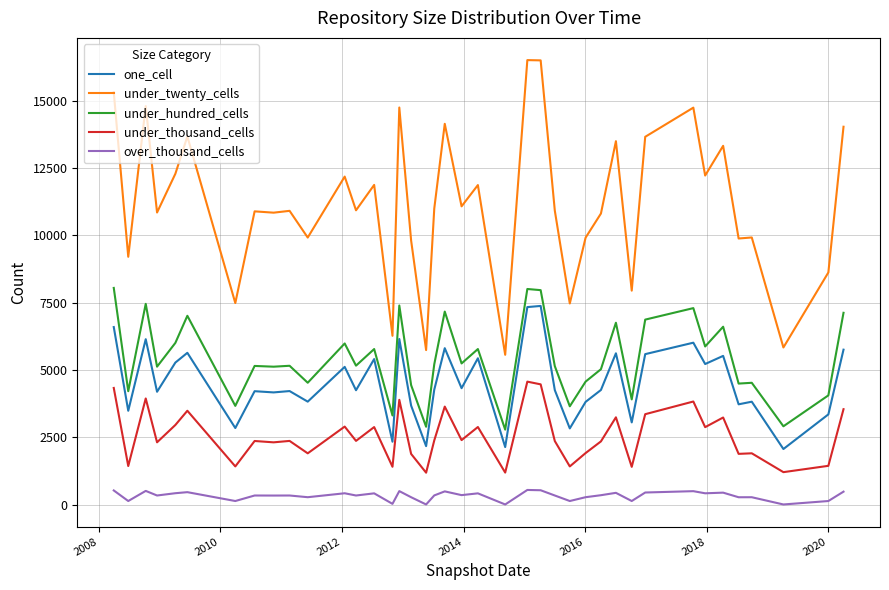

Which series has the widest spread of values?

under_twenty_cells